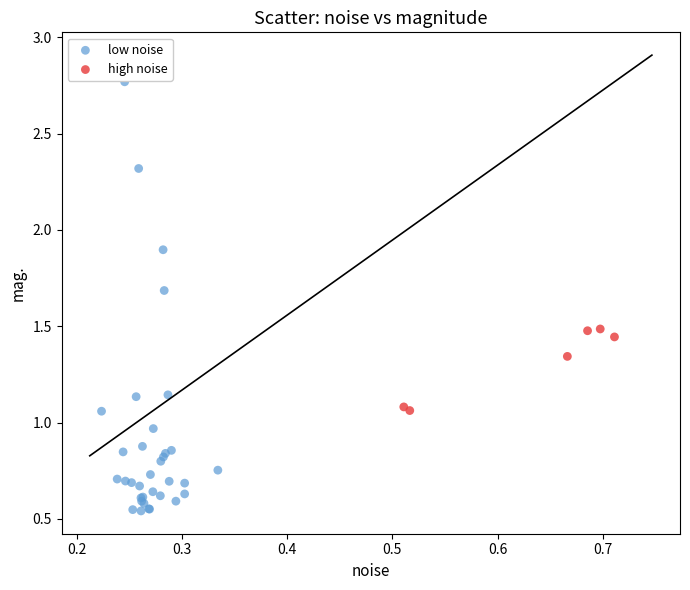

Which series reaches the minimum Y coordinate?

low noise